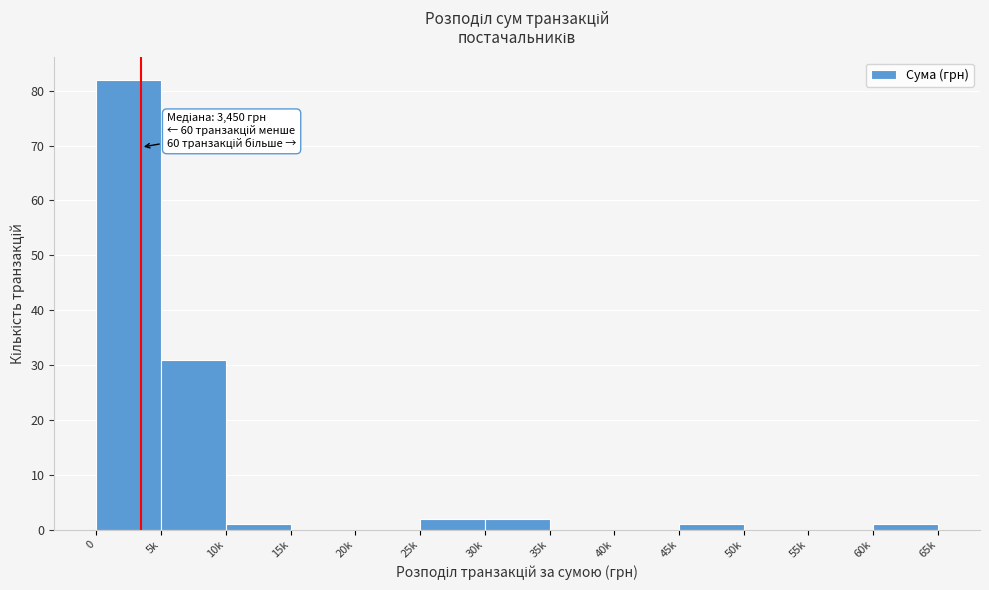

Reading left to right, extract all data points from this chart.

0=82	5k=31	10k=1	15k=0	20k=0	25k=2	30k=2	35k=0	40k=0	45k=1	50k=0	55k=0	60k=1